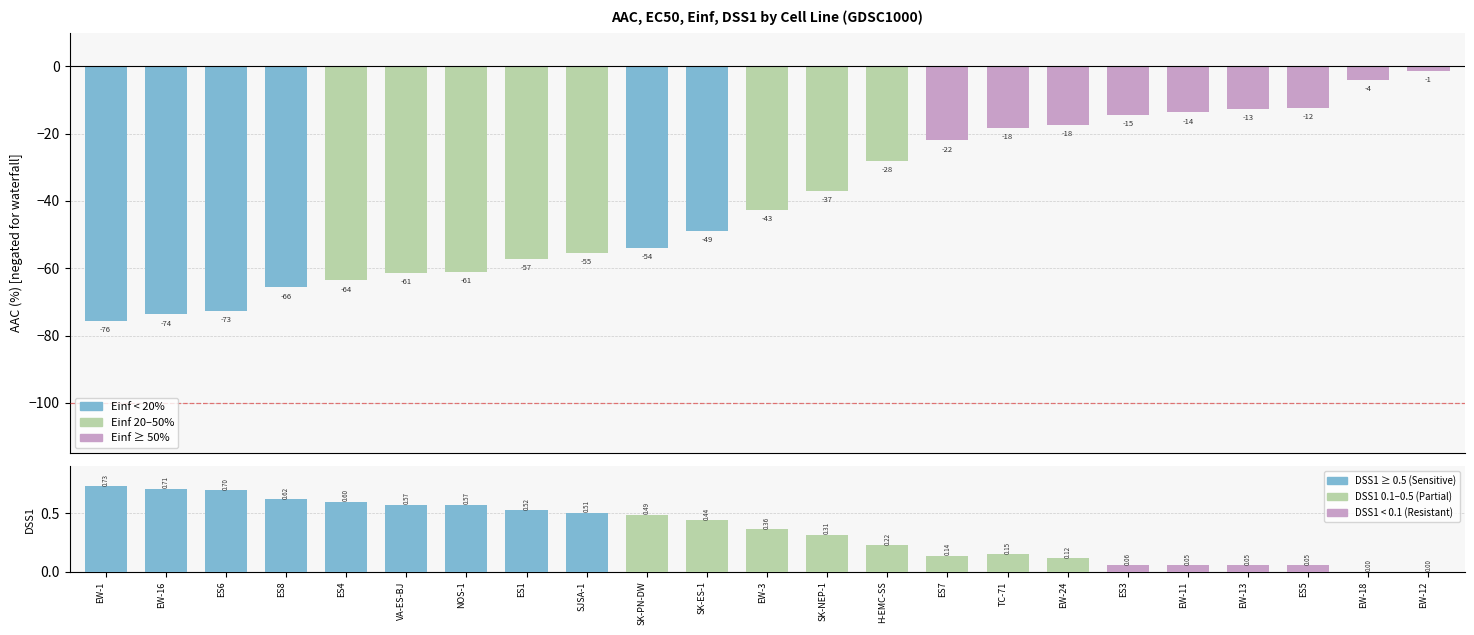

List the labels in order of value, smallest first.

EW-1, EW-16, ES6, ES8, ES4, VA-ES-BJ, NOS-1, ES1, SJSA-1, SK-PN-DW, SK-ES-1, EW-3, SK-NEP-1, H-EMC-SS, ES7, TC-71, EW-24, ES3, EW-11, EW-13, ES5, EW-18, EW-12